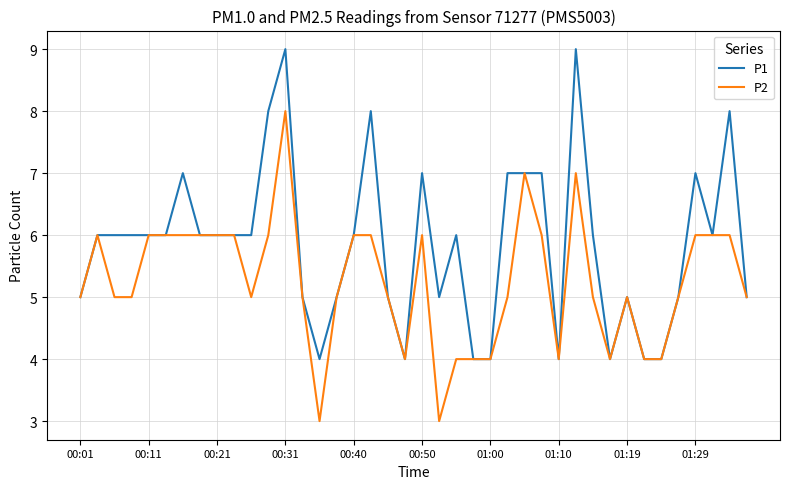

What is the maximum value shown in the chart?

9